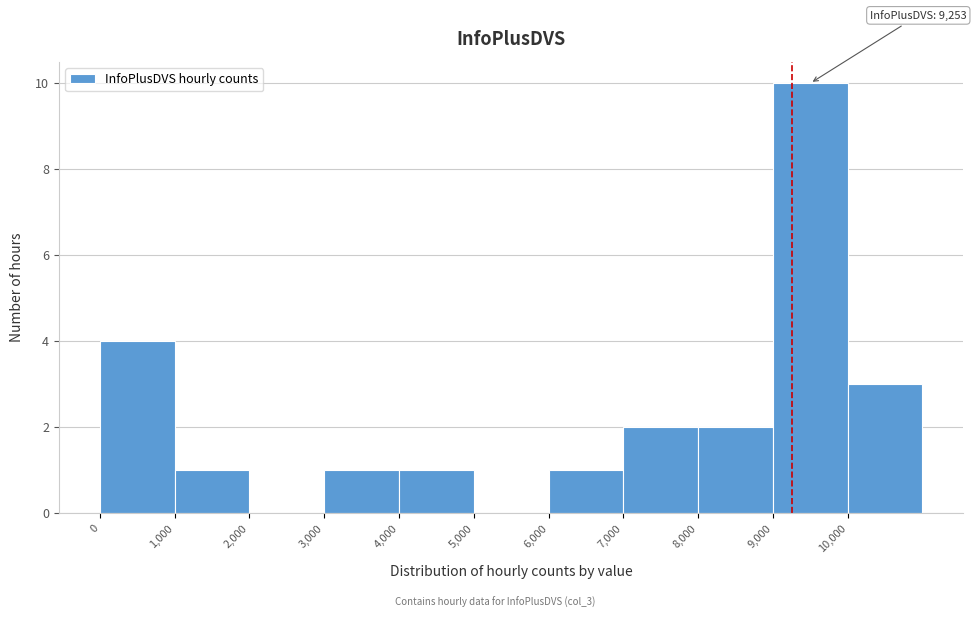

Which range on the x-axis has the tallest bar?

9000 to 10000